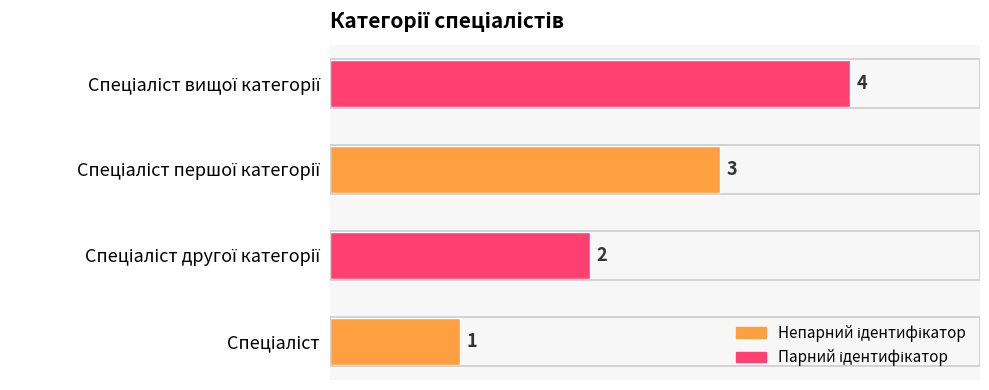

Count the values in the range 2 to 4.

3